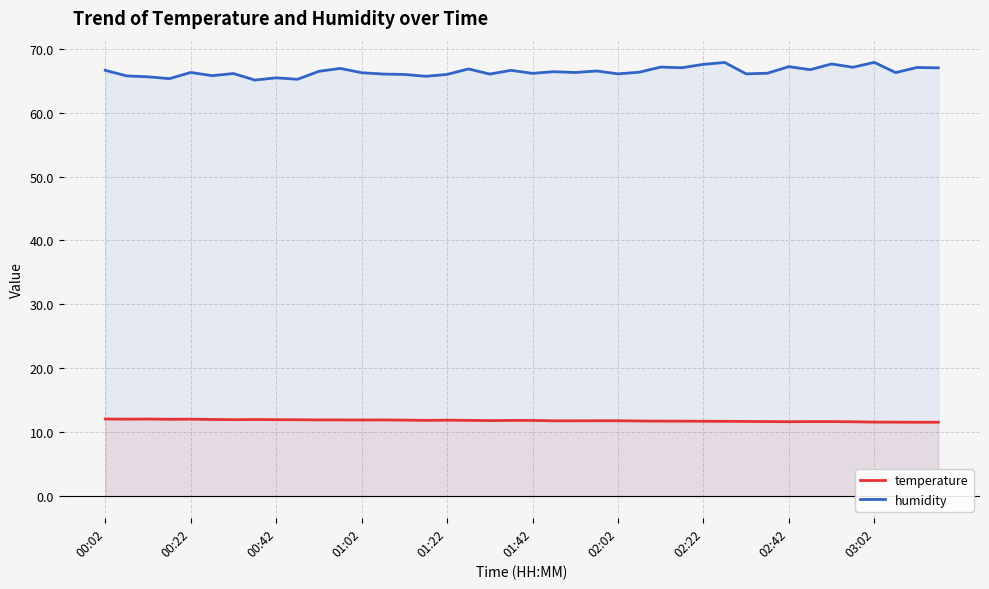

List the series in order of their peak value, highest first.

humidity, temperature